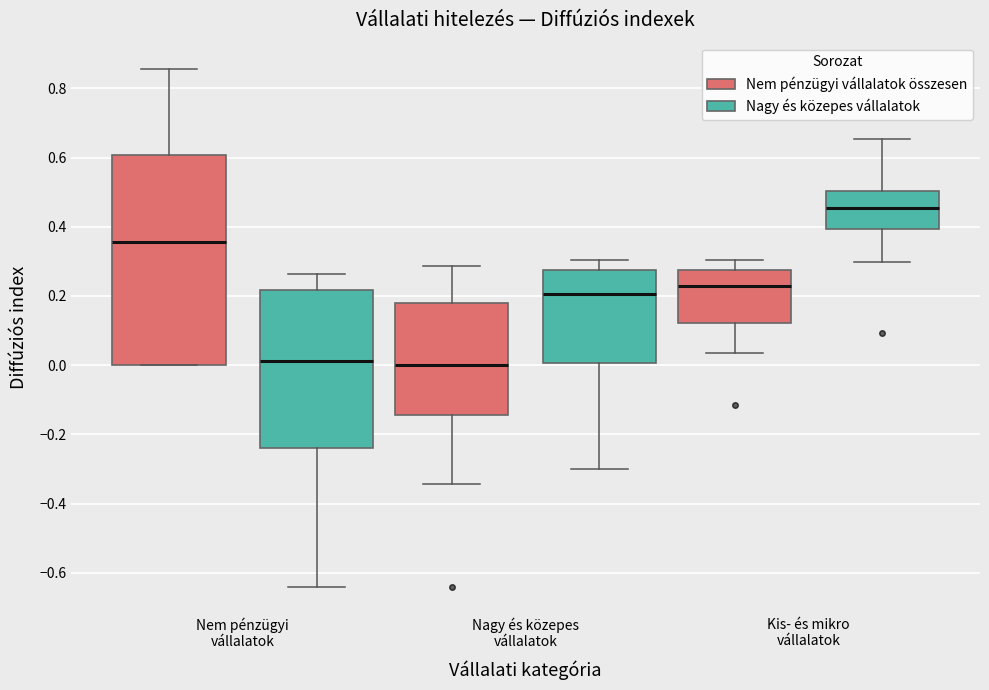

Which box is the tallest, from its lower edge to its upper edge?

Nem pénzügyi vállalatok (Nem pénzügyi vállalatok összesen)